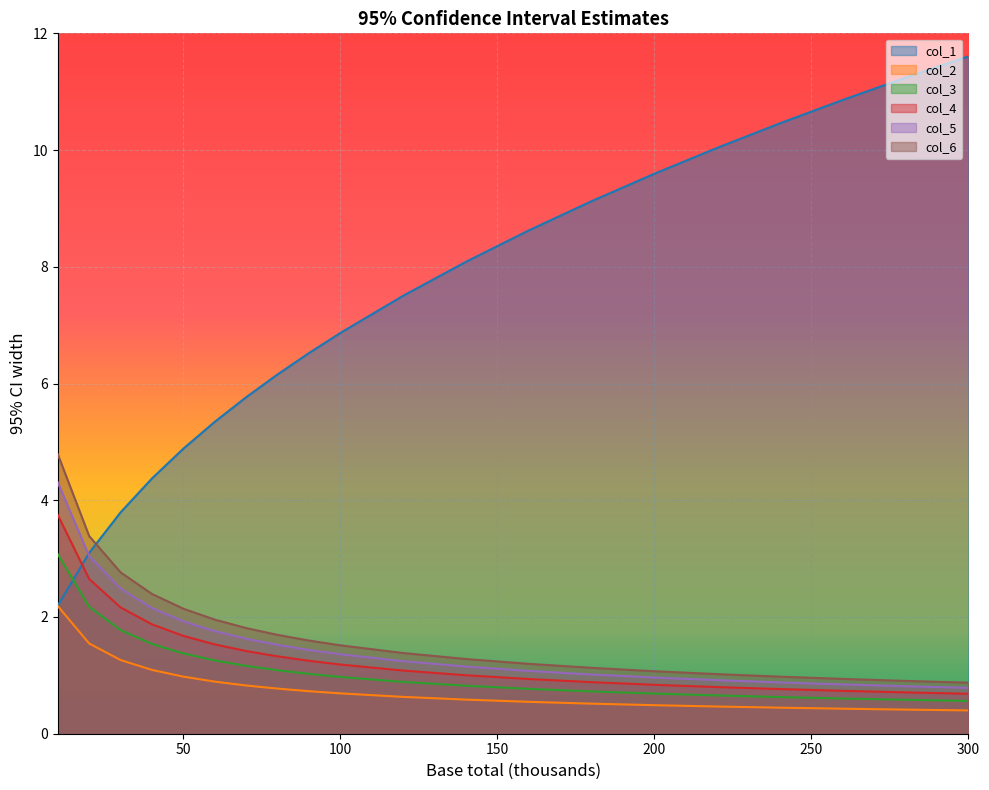

The col_3 series shows 2.2 at 20. True or false?

True